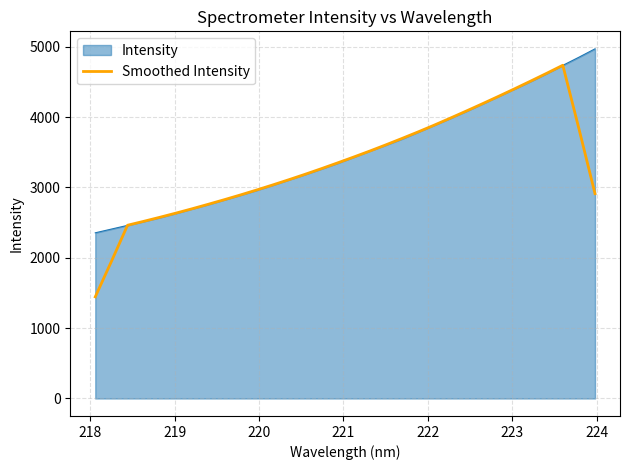

How many lines are shown in the chart?

2